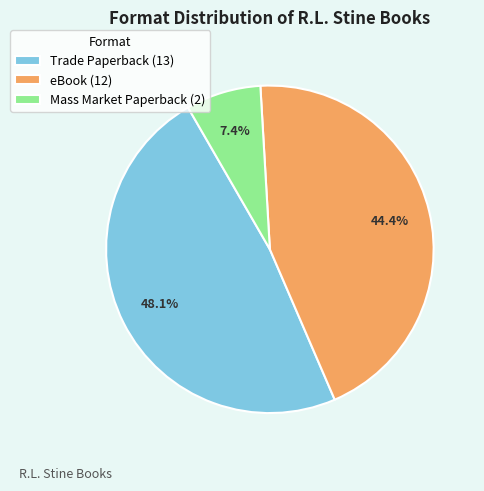

Which category has the biggest portion of the pie?

Trade Paperback